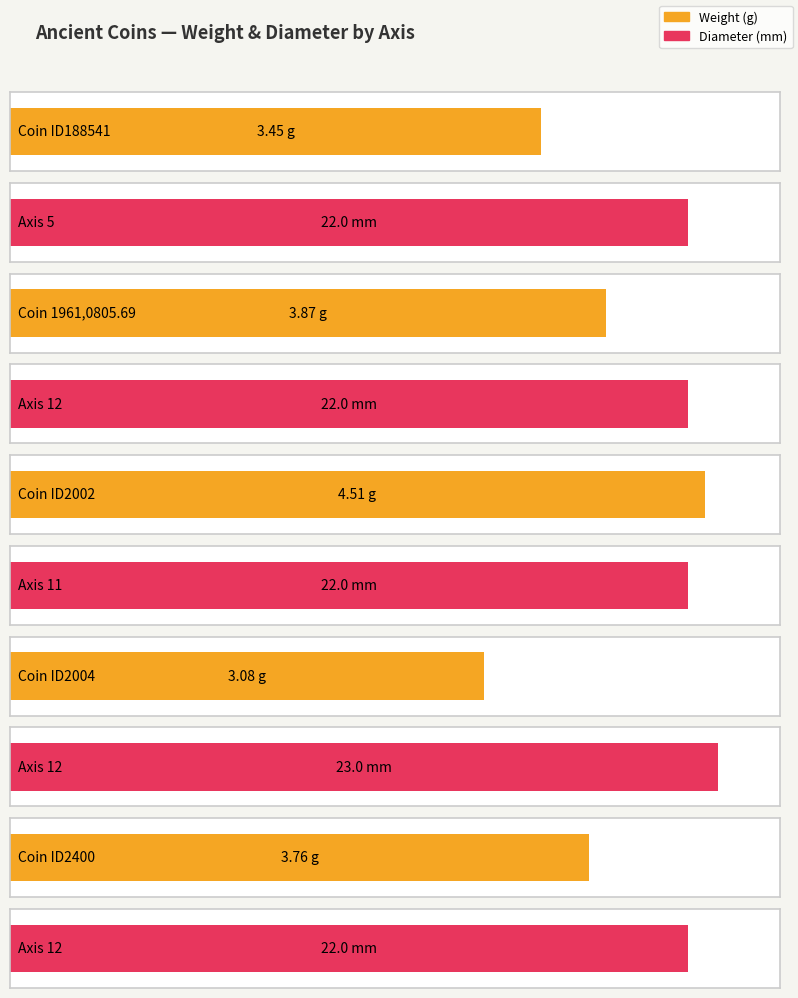

What is the minimum value for weight?

3.1